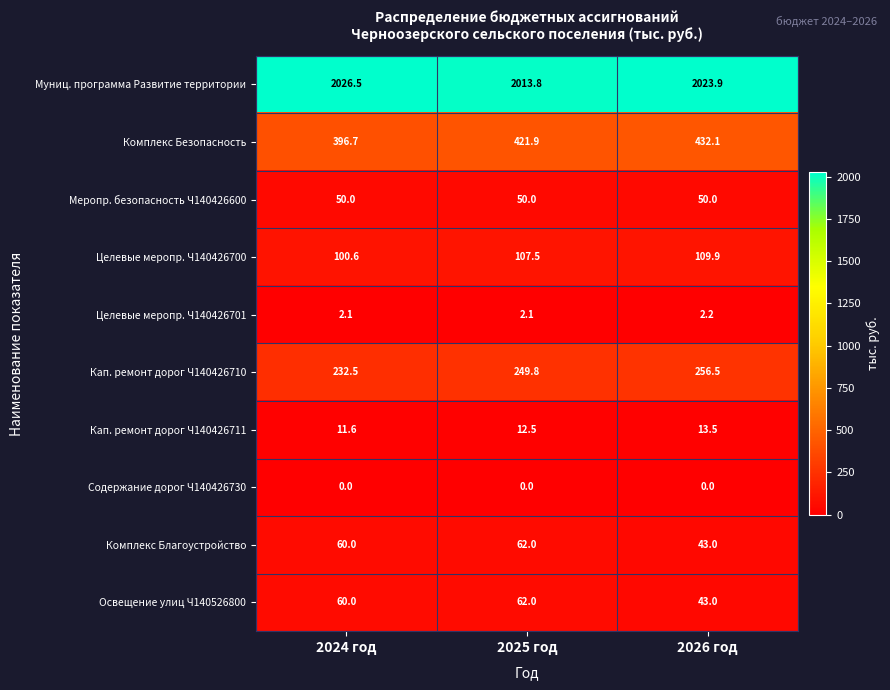

Between 2024 год and 2026 год, which series saw the biggest shift?

Комплекс Безопасность